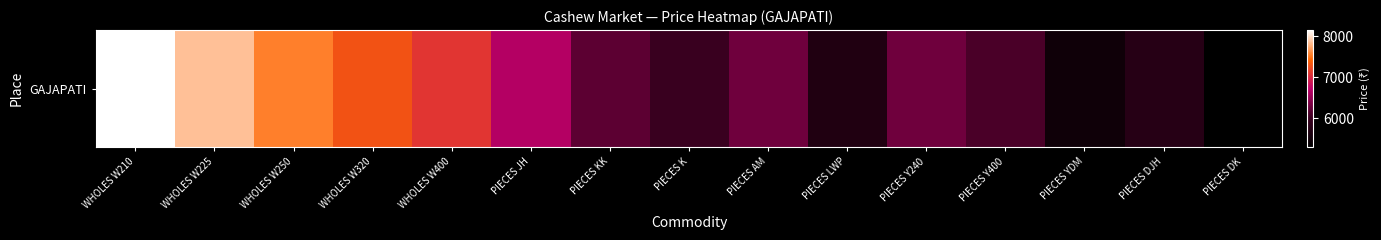

What is the ratio of the value at PIECES KK to the value at WHOLES W250?

0.8